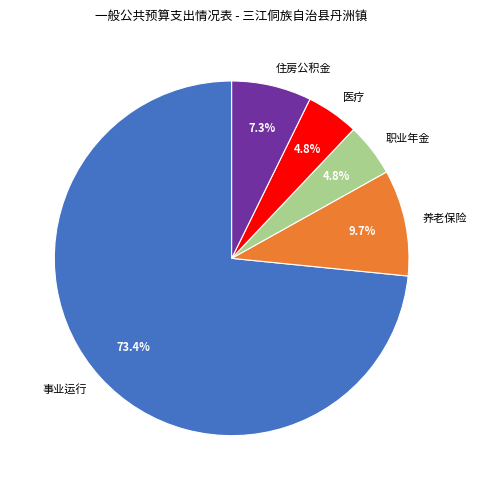

Which category has the biggest portion of the pie?

事业运行